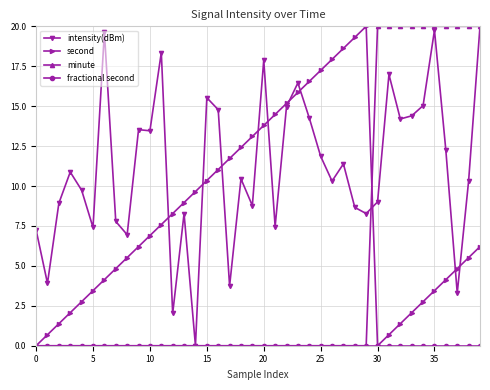

Does the chart display data point markers on the line(s)?

Yes